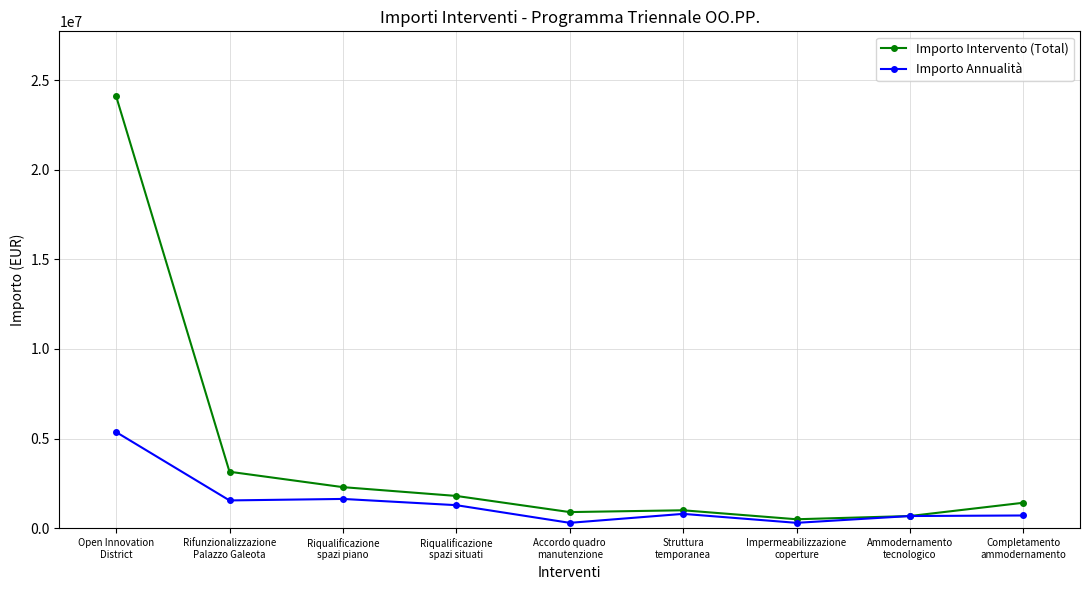

Does the chart have visible grid lines?

Yes